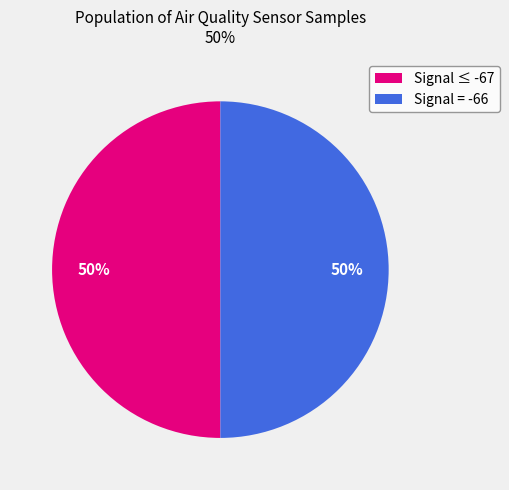

To the nearest percent, what is the average slice percentage?

50%